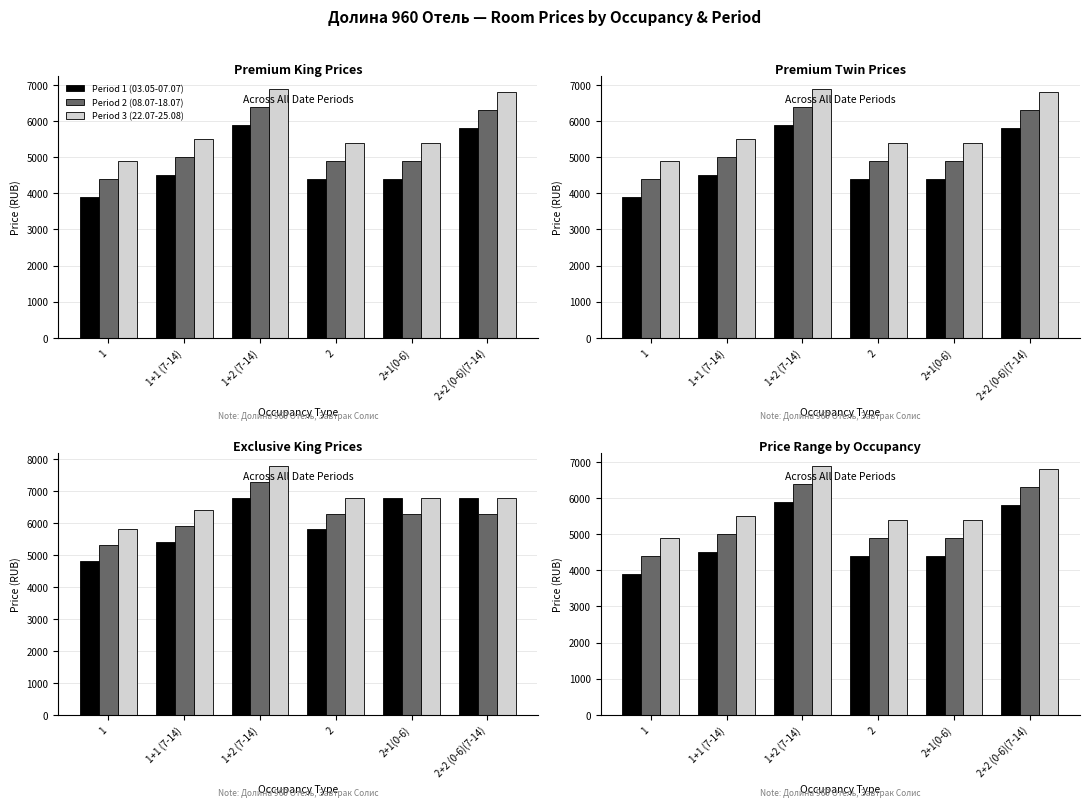

What are all the series names shown in the legend?

Period 1 (03.05-07.07), Period 2 (08.07-18.07), Period 3 (22.07-25.08)